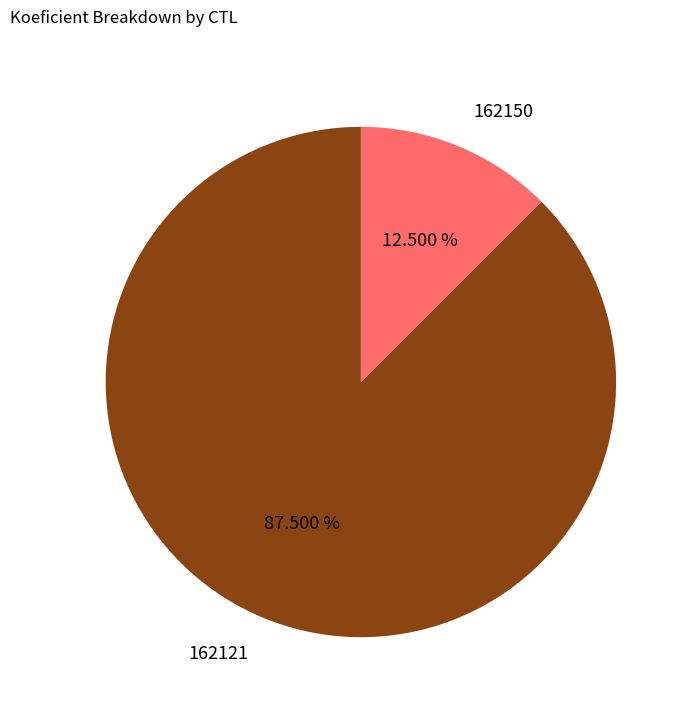

Combined, do 162150 and 162121 account for over 50%?

Yes